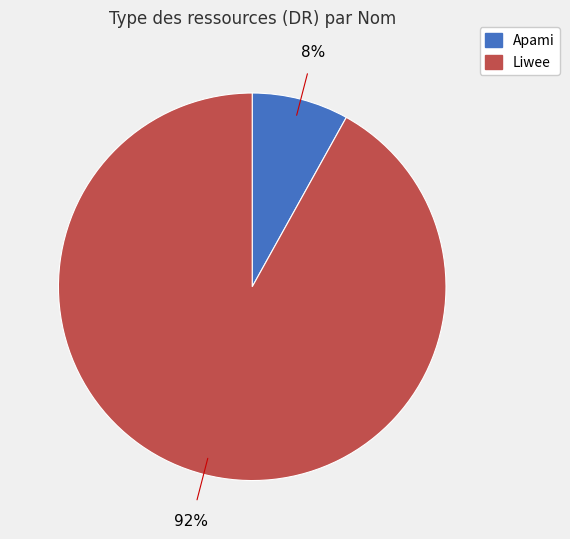

To the nearest percent, what portion does Liwee represent?

92%